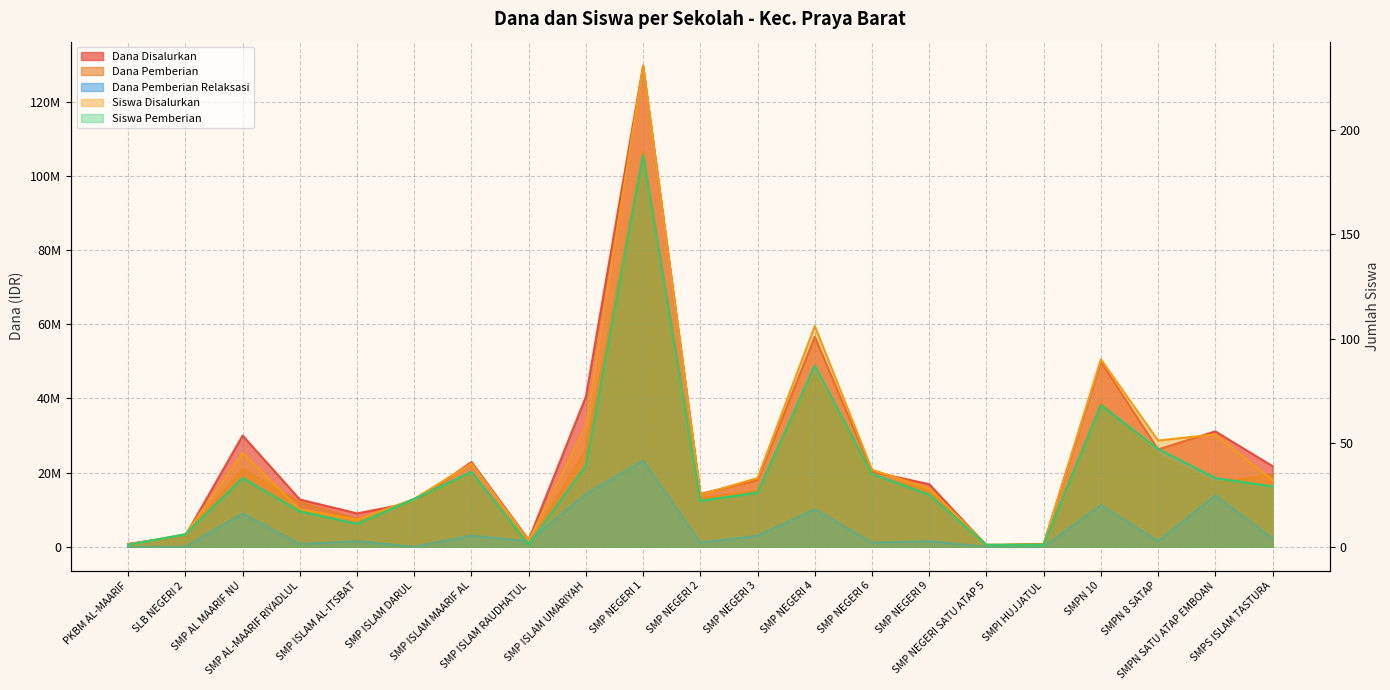

Rank the categories by Dana Disalurkan value from lowest to highest.

SMP NEGERI SATU ATAP 5, PKBM AL-MAARIF, SMPI HUJJATUL, SMP ISLAM RAUDHATUL, SLB NEGERI 2, SMP ISLAM AL-ITSBAT, SMP ISLAM DARUL, SMP AL-MAARIF RIYADLUL, SMP NEGERI 2, SMP NEGERI 9, SMP NEGERI 3, SMP NEGERI 6, SMPS ISLAM TASTURA, SMP ISLAM MAARIF AL, SMPN 8 SATAP, SMP AL MAARIF NU, SMPN SATU ATAP EMBOAN, SMP ISLAM UMARIYAH, SMPN 10, SMP NEGERI 4, SMP NEGERI 1